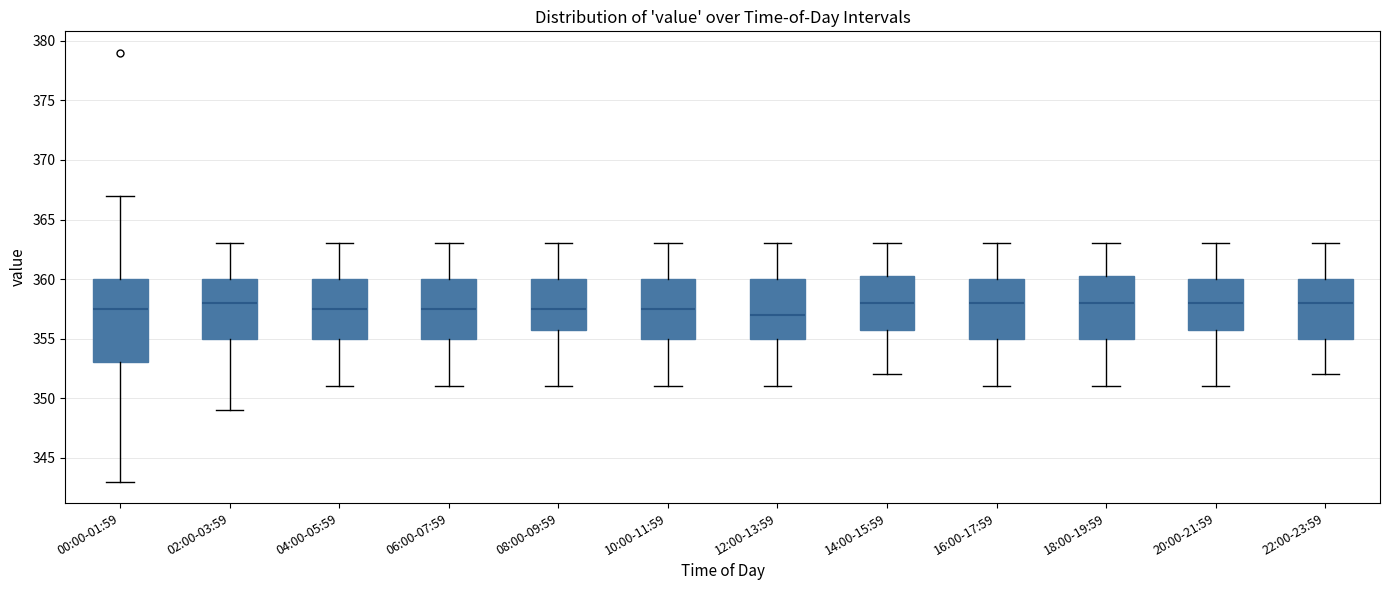

Which box has the lowest median line?

12:00-13:59